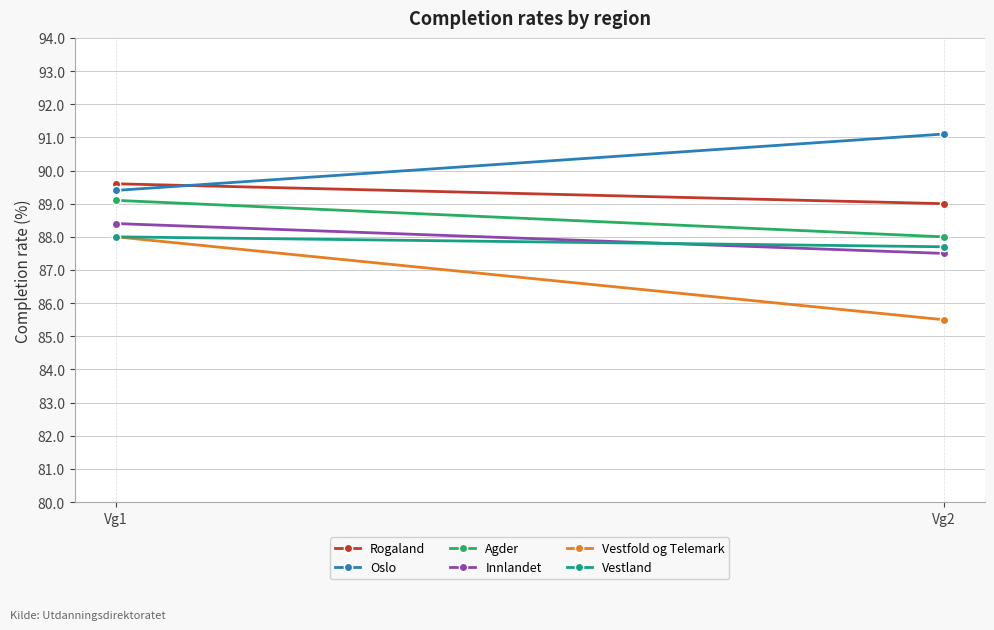

Rank the series at Vg2 from highest to lowest value.

Oslo, Rogaland, Agder, Vestland, Innlandet, Vestfold og Telemark